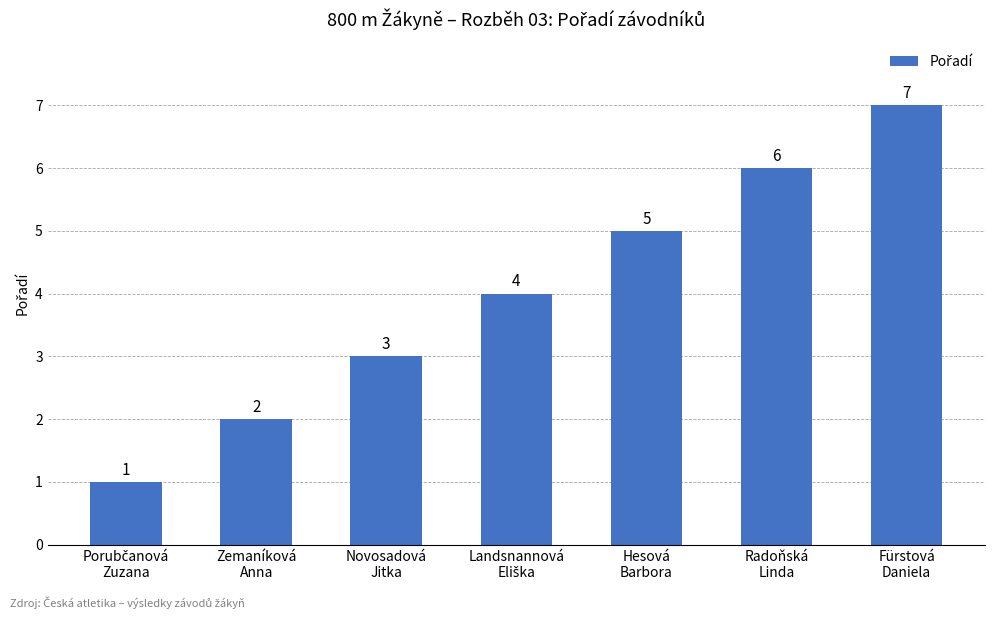

How many values are below 4?

3